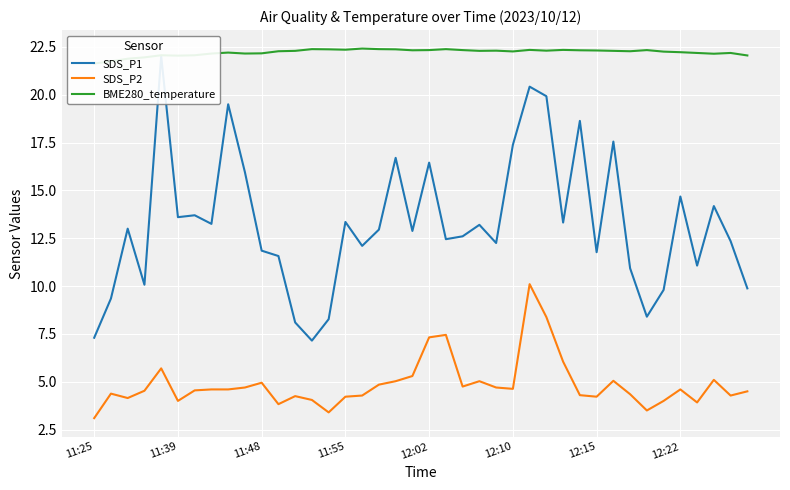

What is the lowest value of the SDS_P2 series?

3.1